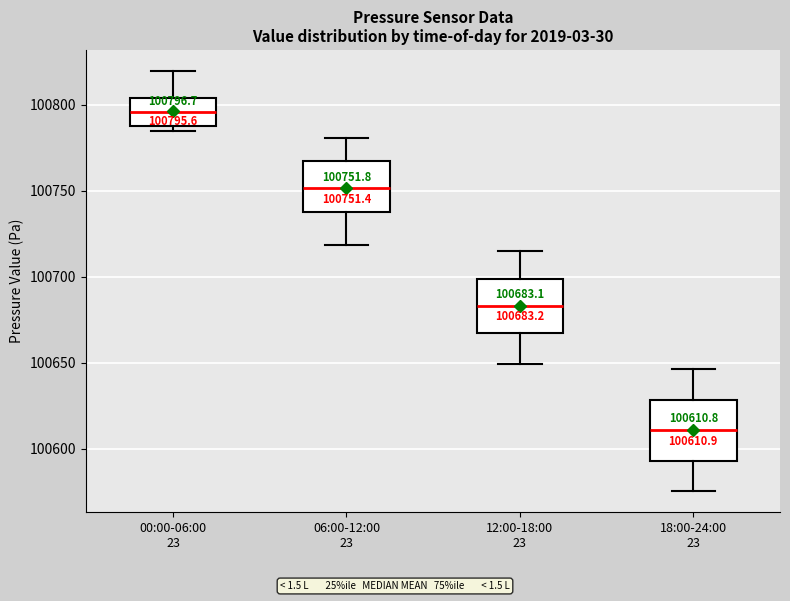

Which box's median line is the lowest?

18:00-24:00 23